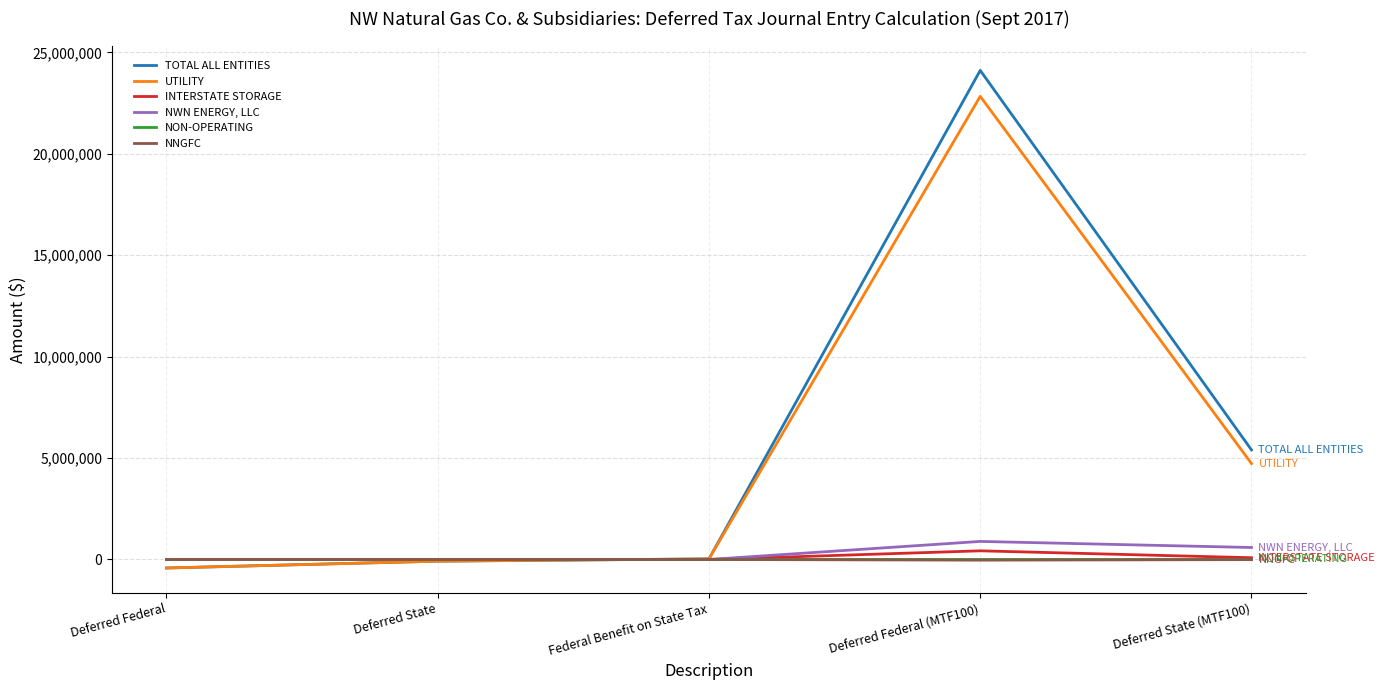

What is the difference between the maximum and minimum values in the INTERSTATE STORAGE series?

427355.6